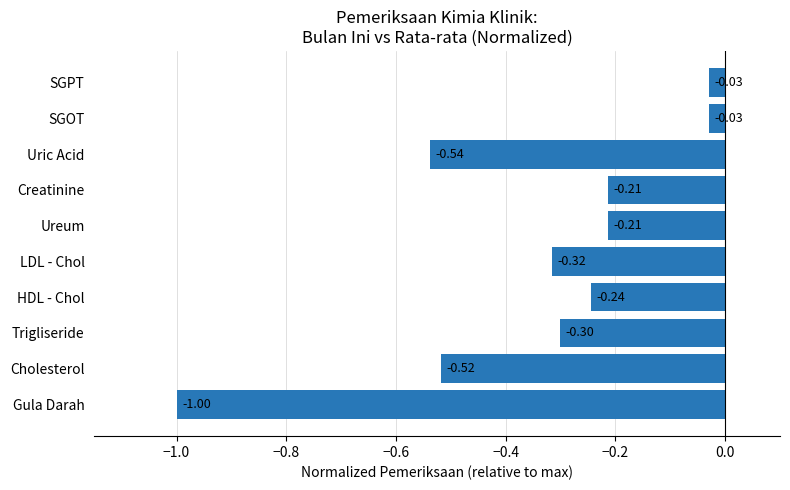

What is the difference between the maximum and minimum values?

1.0